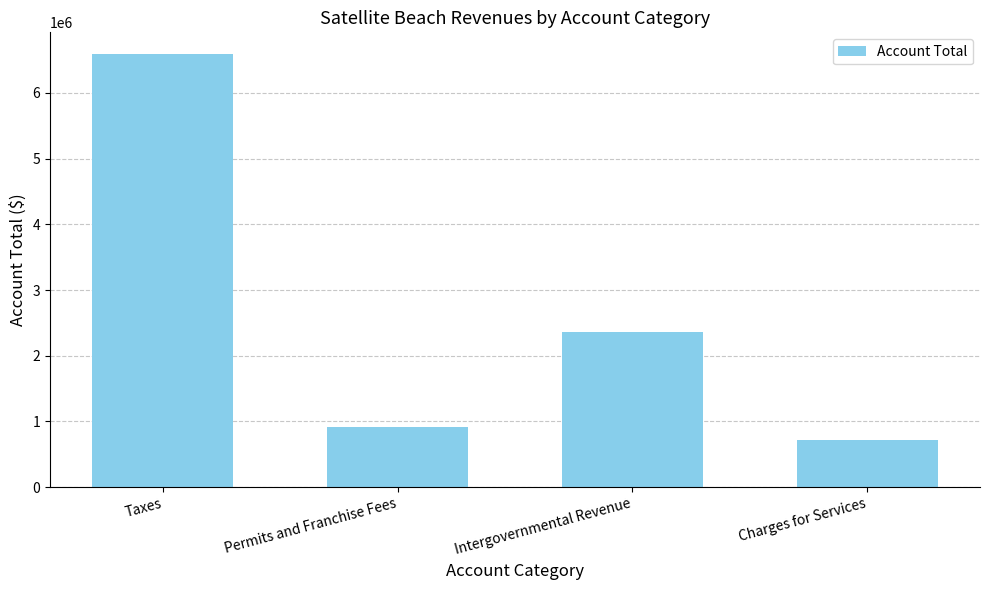

Reading right to left, extract all data points from this chart.

Charges for Services=723686	Intergovernmental Revenue=2360134	Permits and Franchise Fees=920951	Taxes=6591522